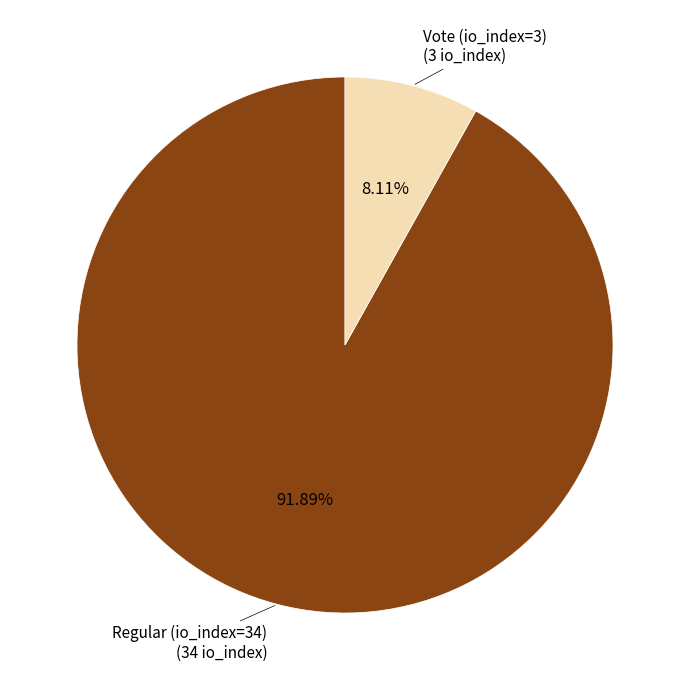

How many slices are in this pie chart?

2